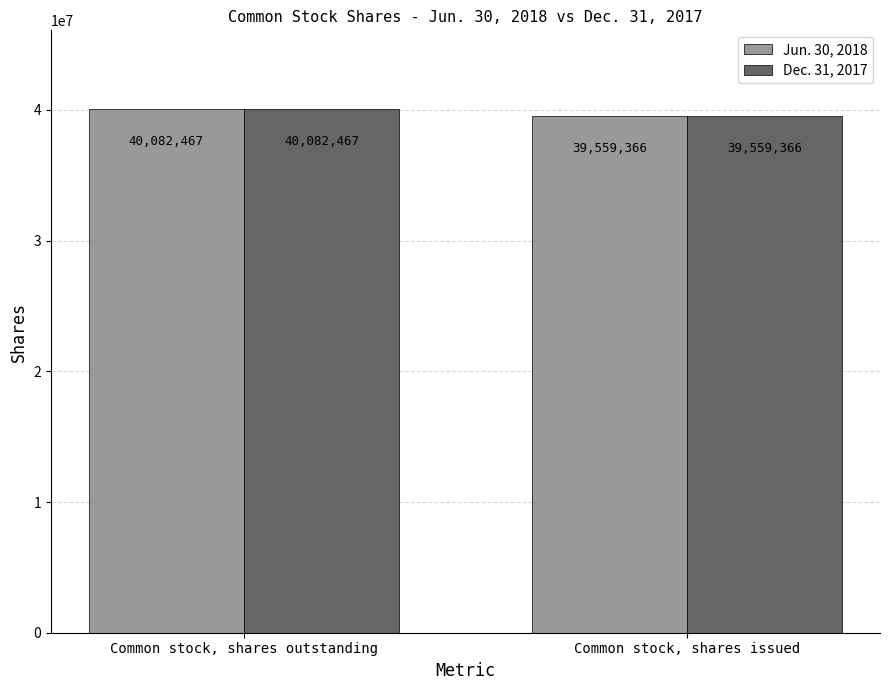

What is the label of the 2nd bar from the right?

Common stock, shares outstanding